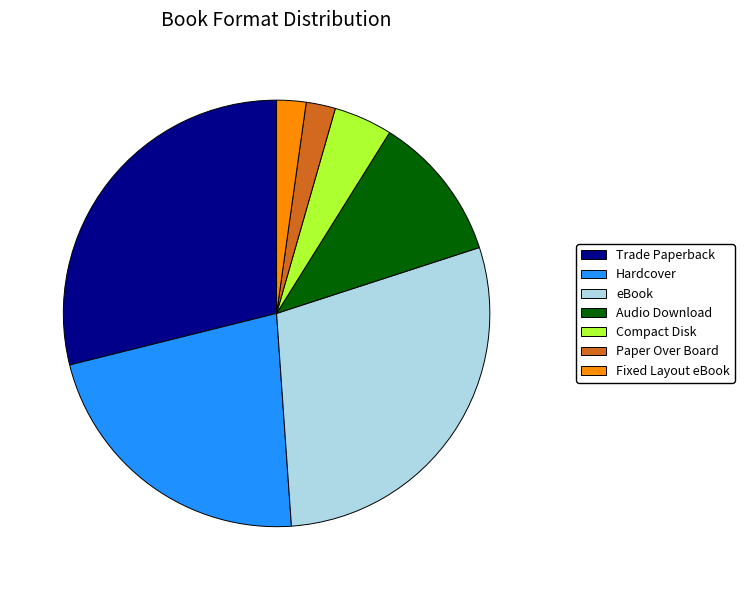

Is the sum of eBook and Hardcover greater than half?

Yes